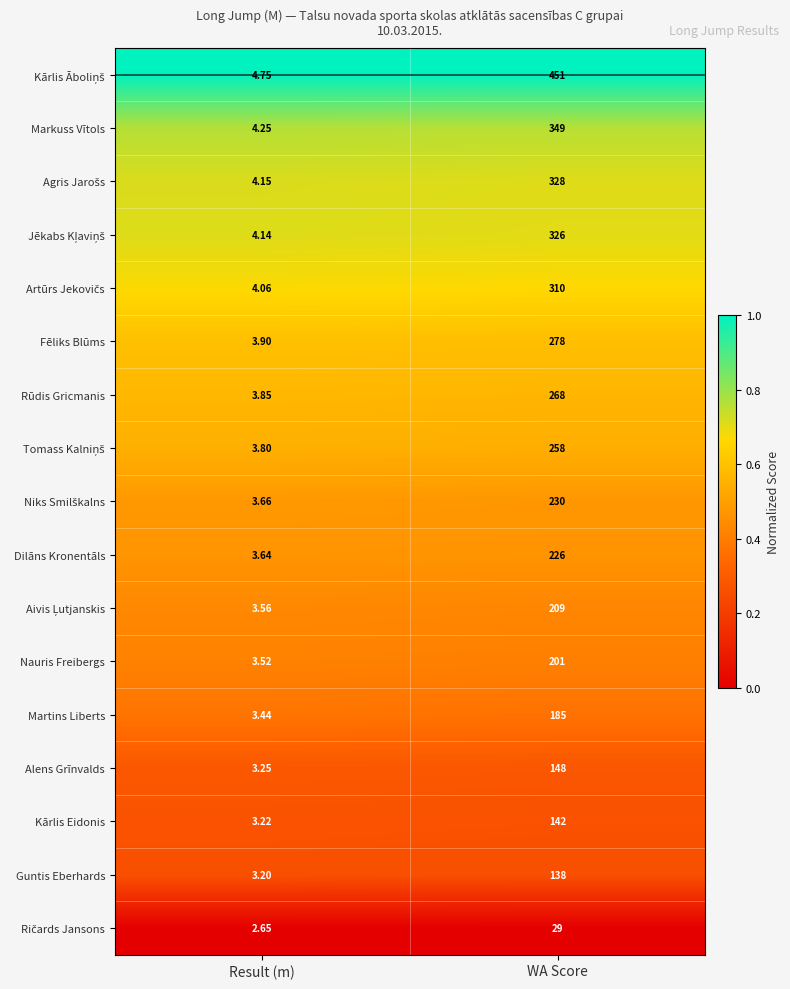

Is the value of Dilāns Kronentāls at WA Score greater than the value of Guntis Eberhards at WA Score?

Yes